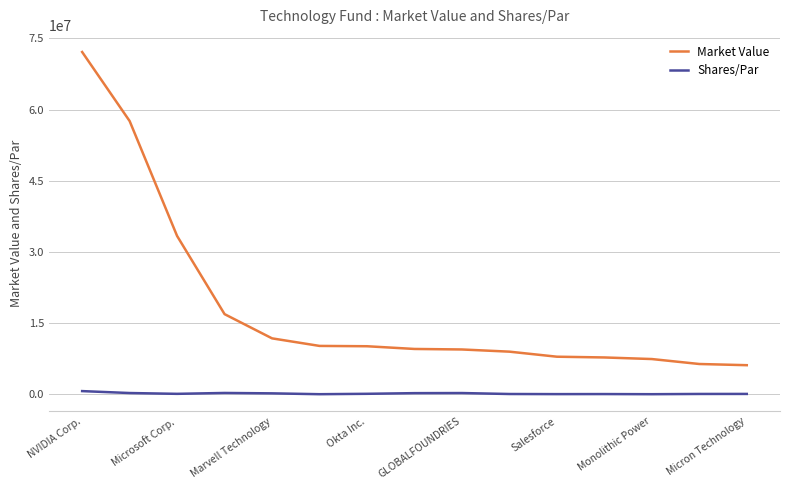

Which series has the largest total across all categories?

Market Value